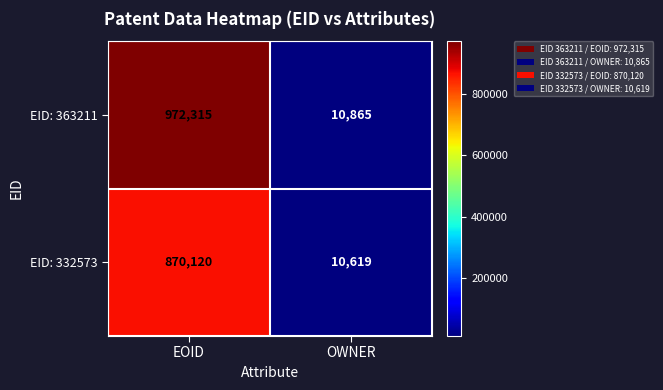

What is the maximum value shown in the chart?

972315